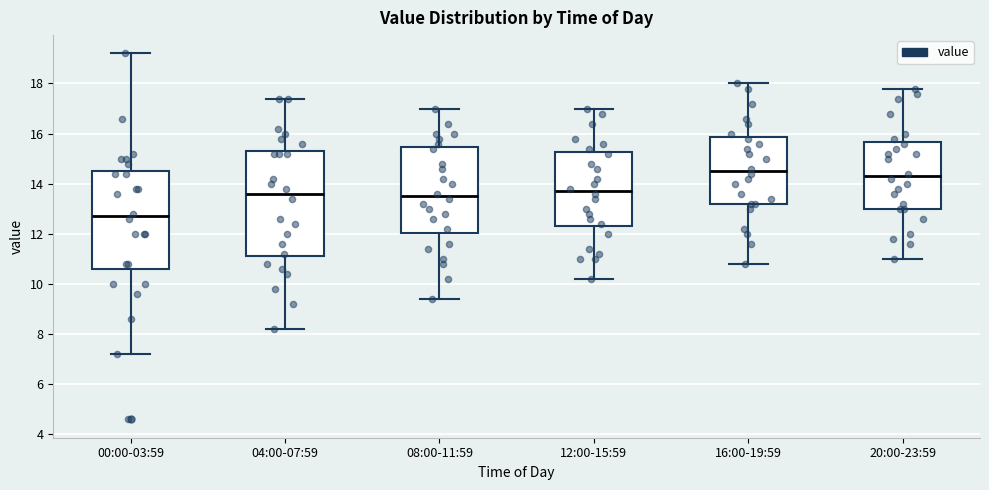

Which box's median line is the lowest?

00:00-03:59